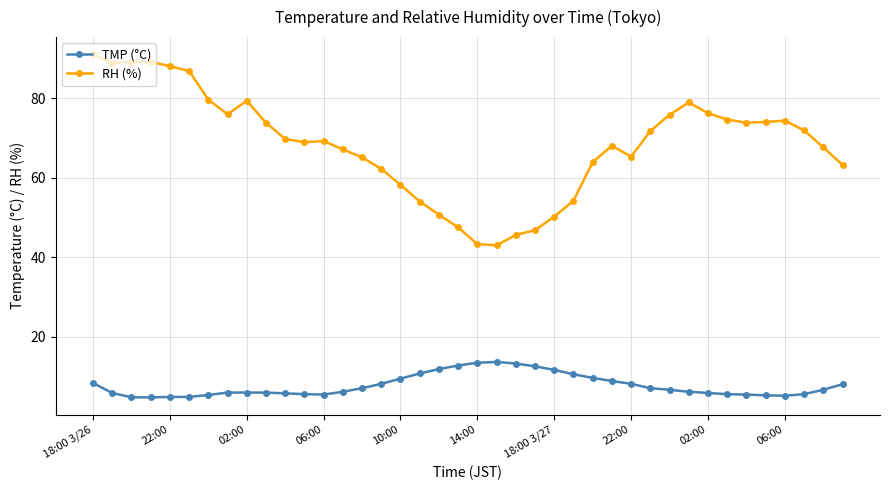

True or false: RH (%) and TMP (°C) cross at least once.

False